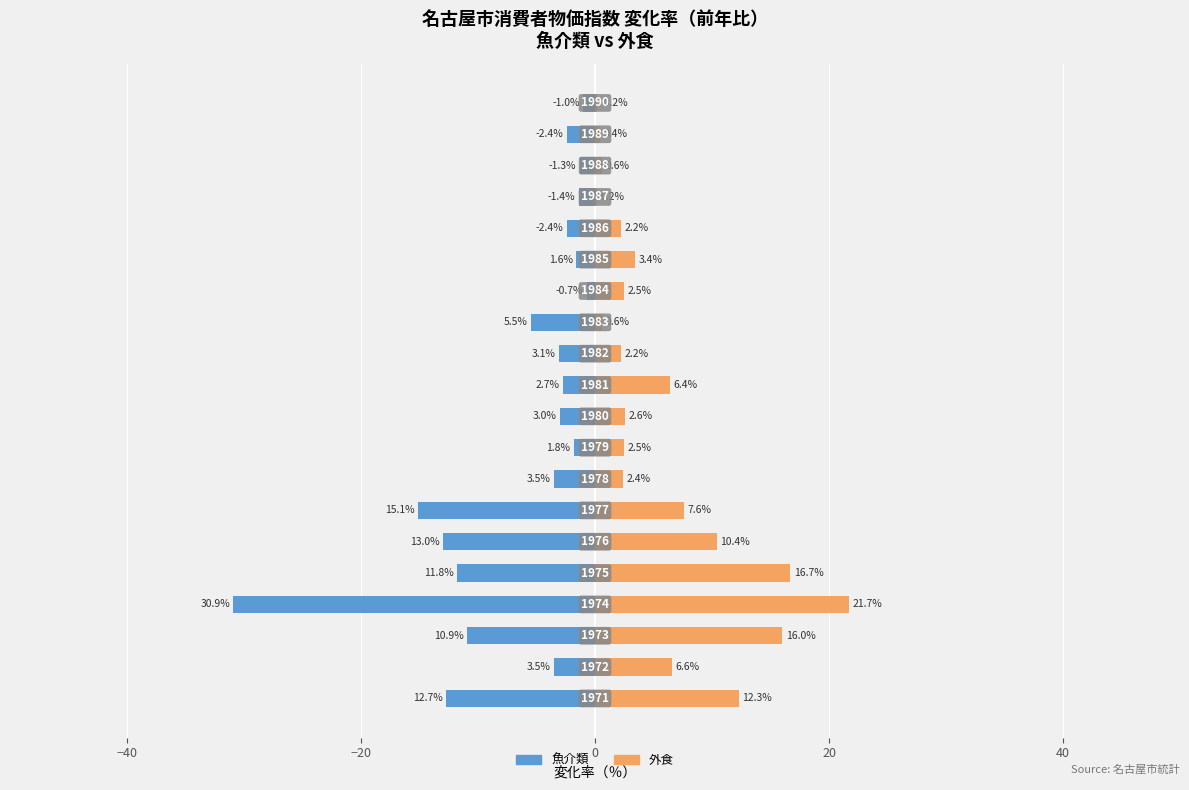

Rank the series at −40 from lowest to highest value.

魚介類, 外食